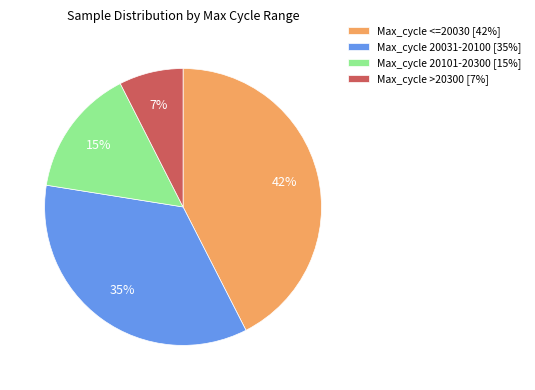

Count the number of slices in the pie.

4